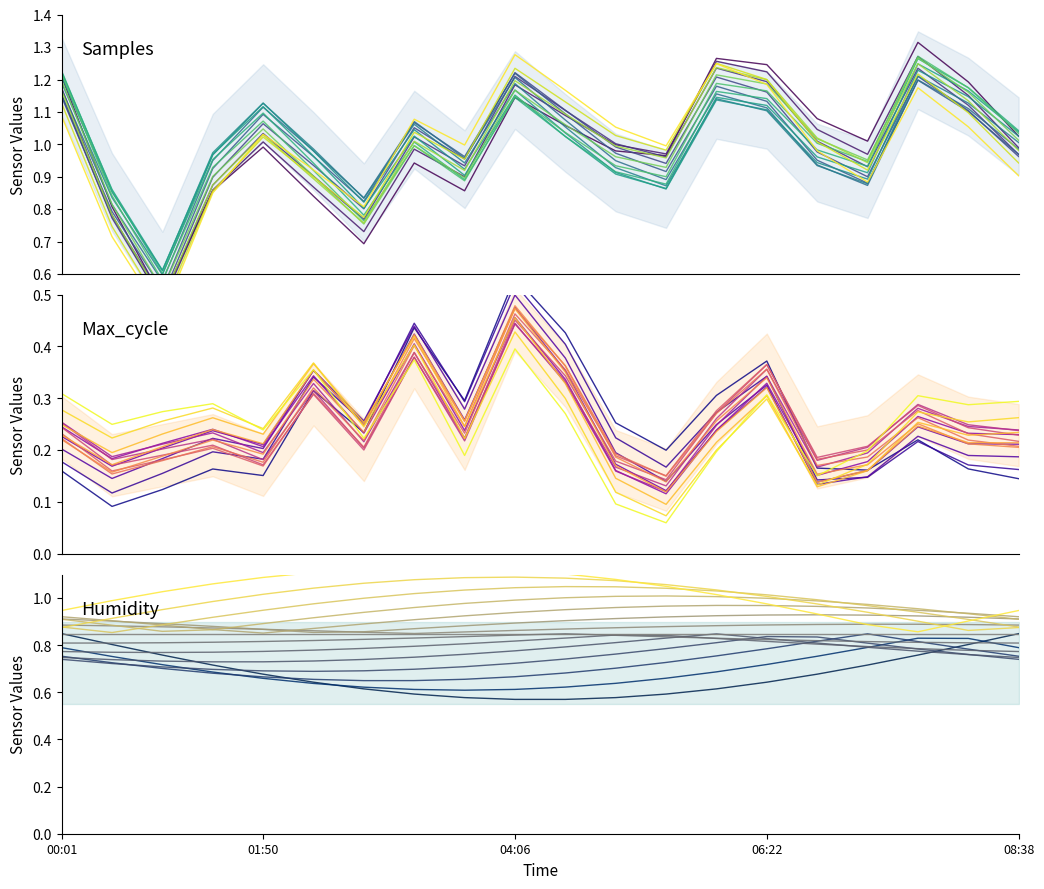

Between 03:38 and 05:00, which series saw the biggest shift?

Max_cycle